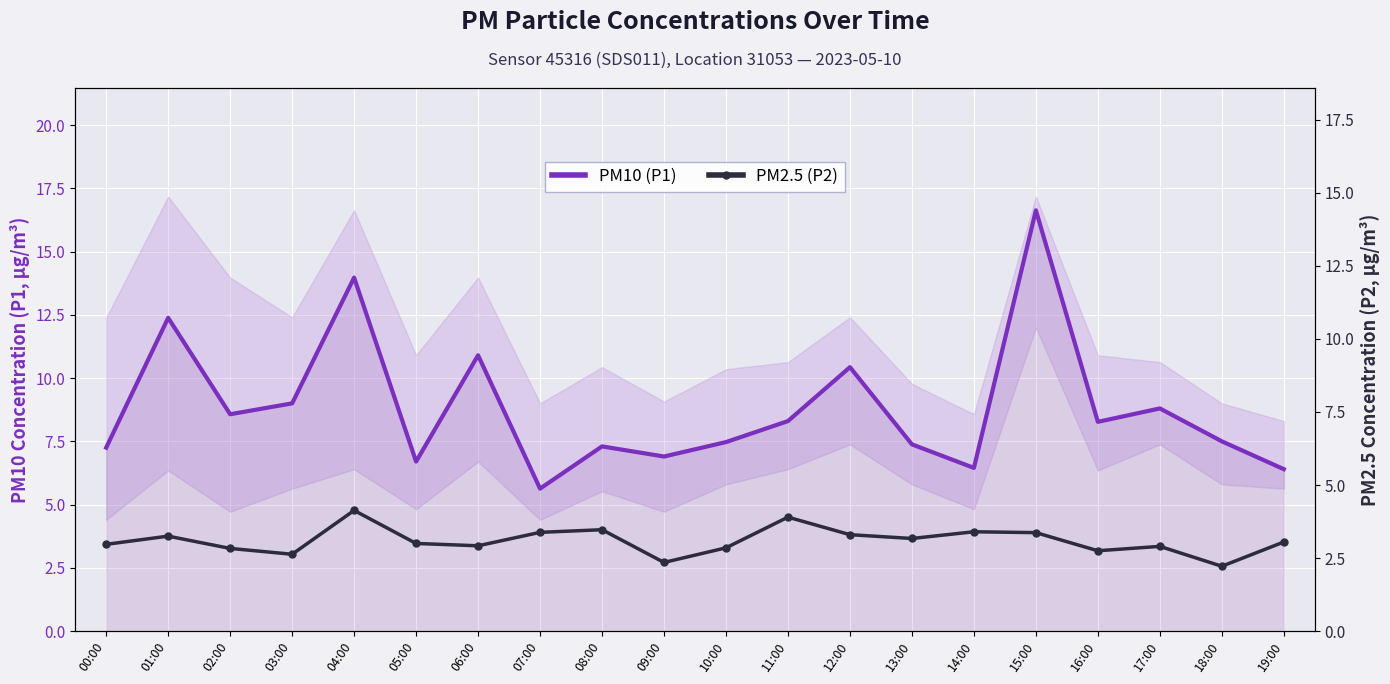

What is the label of the 2nd point from the right?

18:00